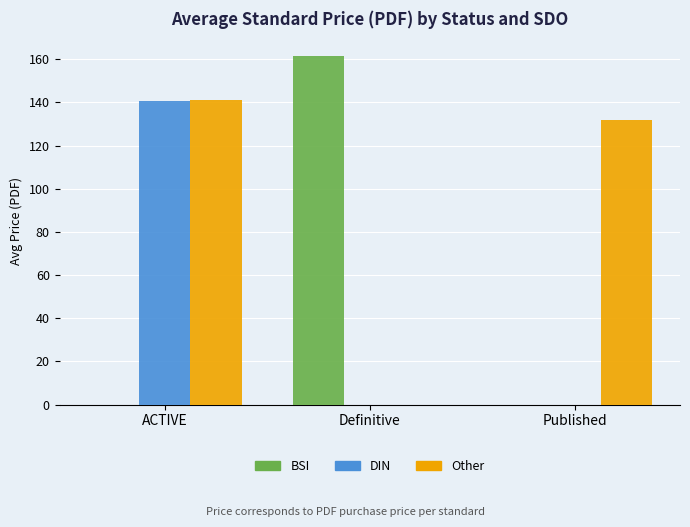

How many series are shown in this chart?

3